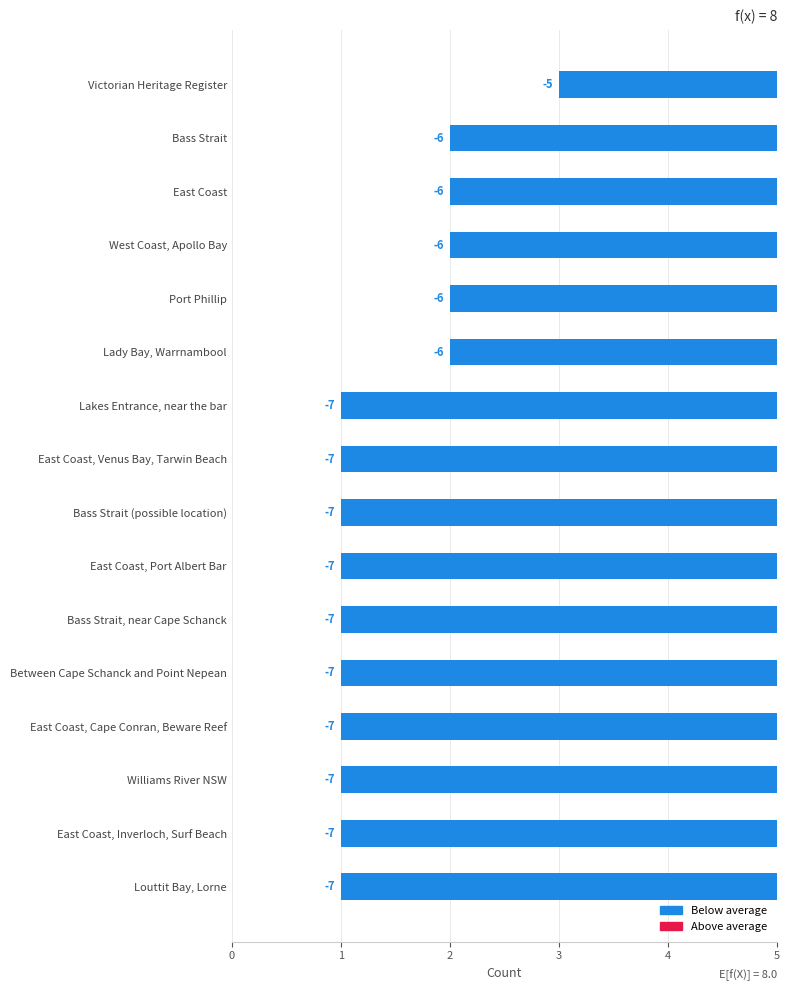

Are the bars horizontal?

Yes